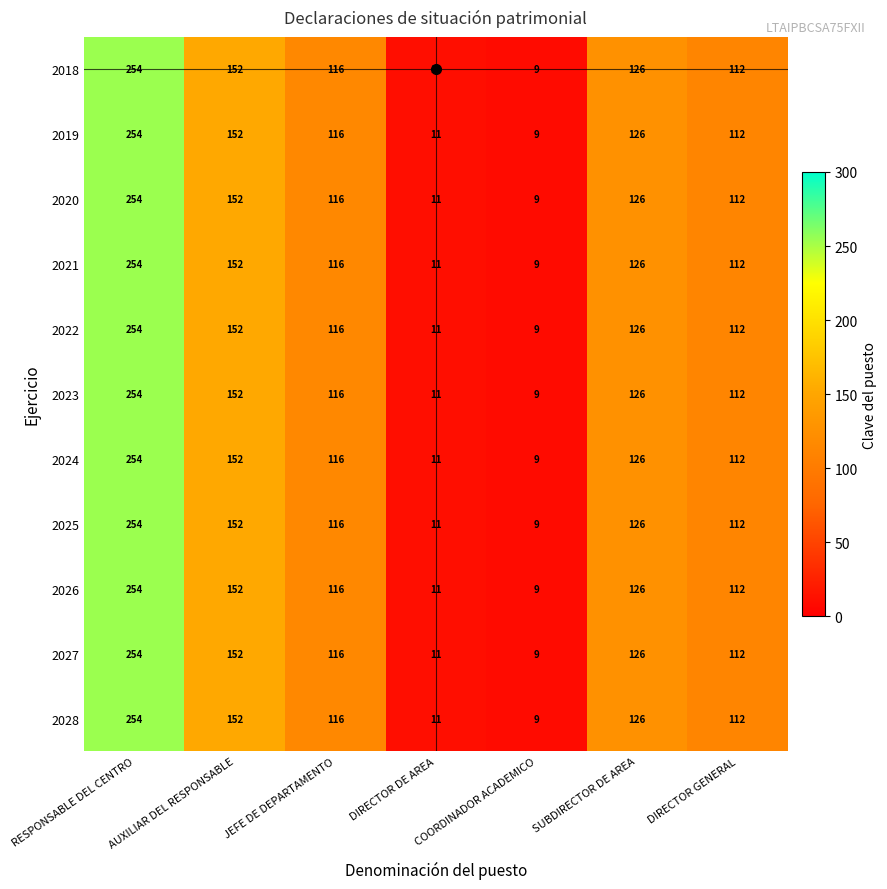

The 2028 series shows 195 at DIRECTOR GENERAL. True or false?

False